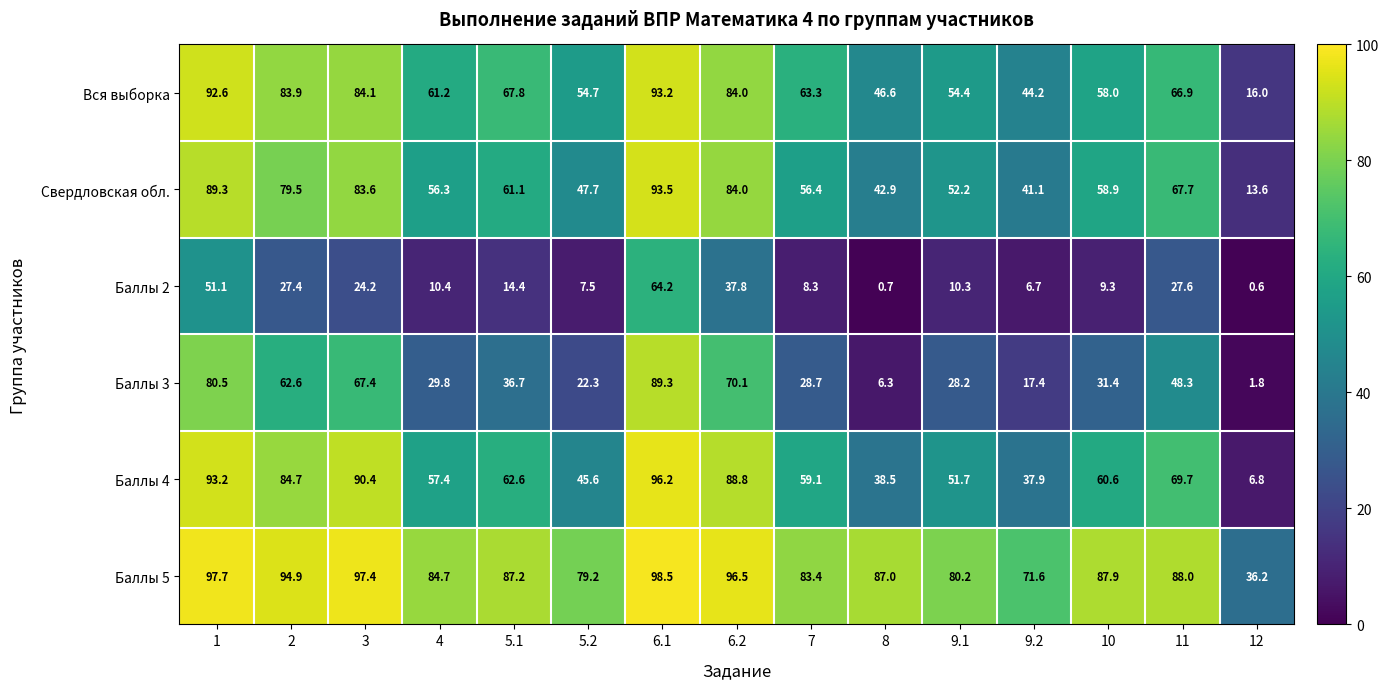

Where is Баллы 2 nearest to the value 32?

11